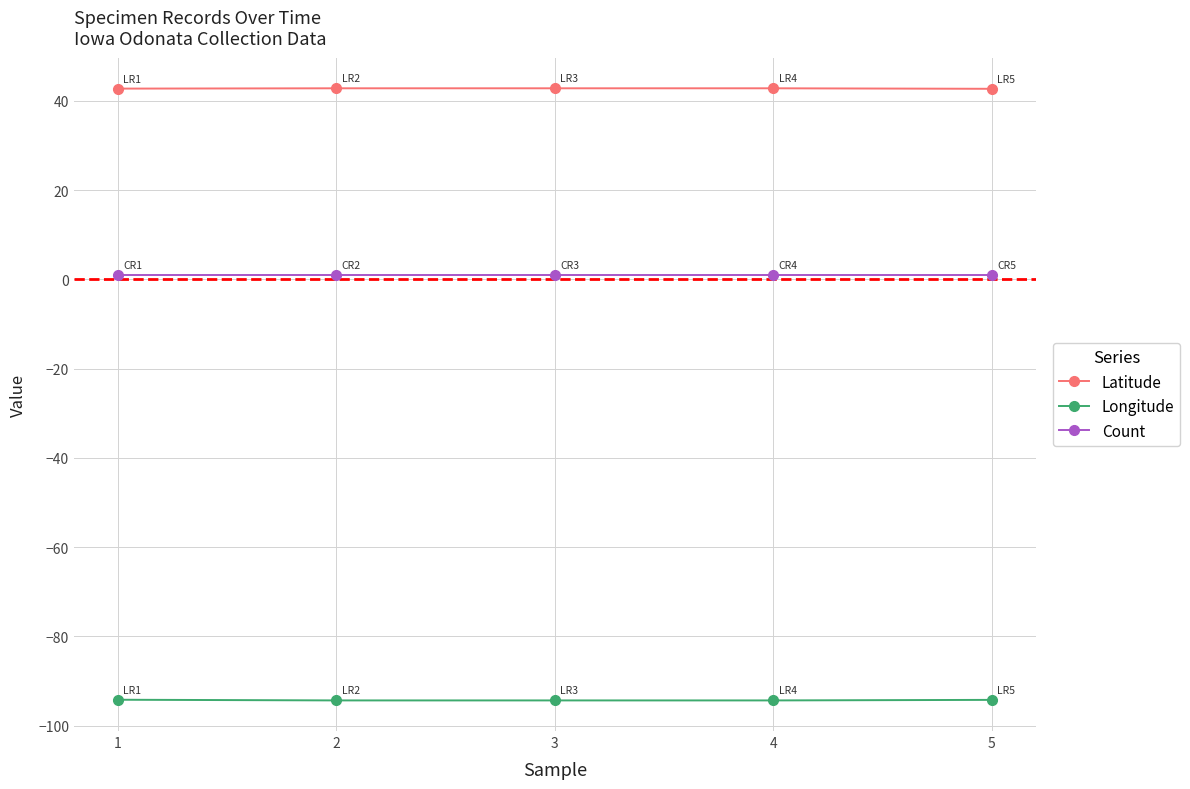

True or false: Longitude has a value of -128.0 at 5.

False